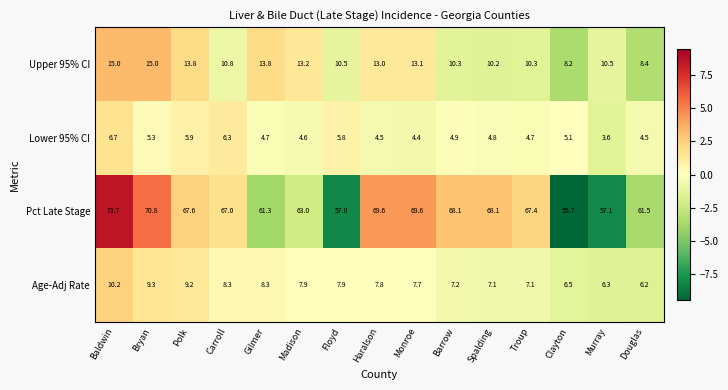

What is the difference between the highest and lowest values at Murray?

53.5